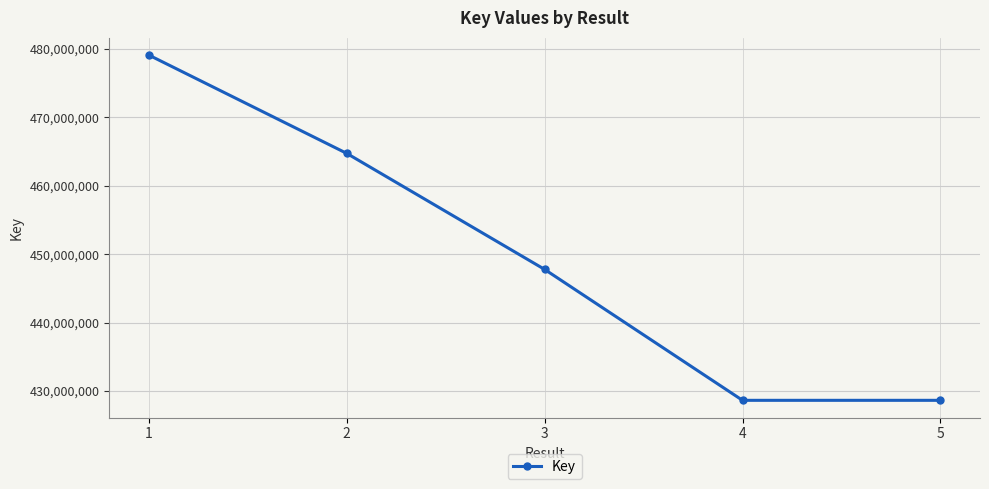

What is the change in value from 2 to 5?

-36098302